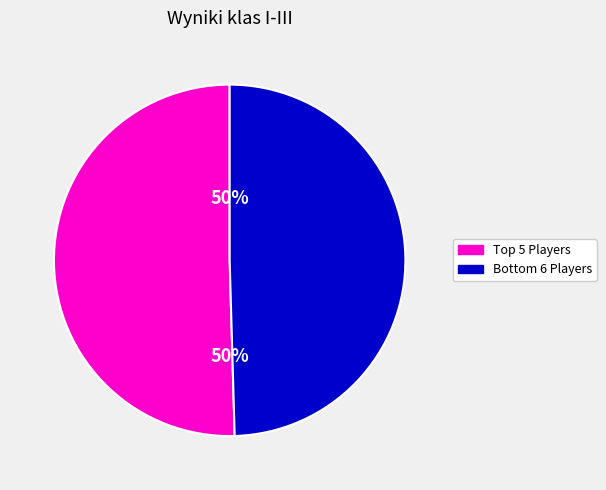

To the nearest percent, what is the average slice percentage?

50%